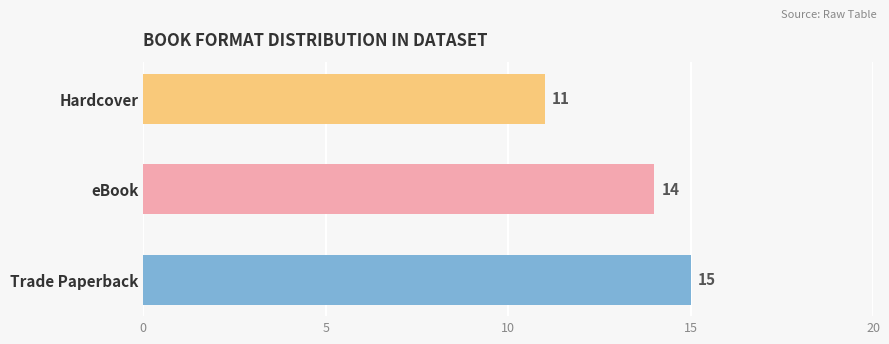

The chart shows a value of 11 at Hardcover. True or false?

True